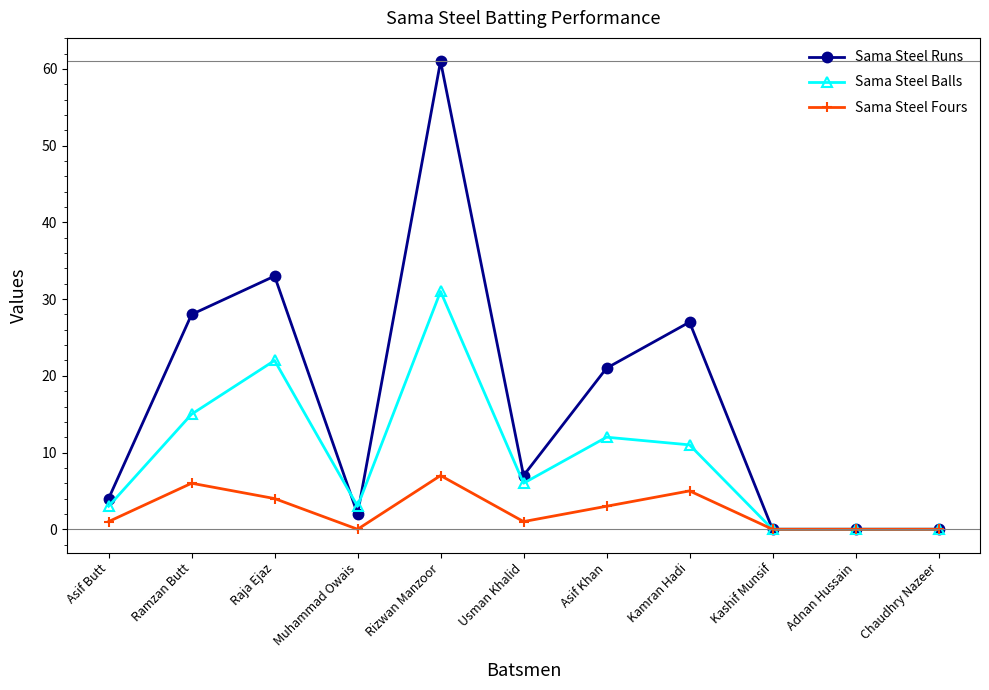

Rank the series by their average value, from highest to lowest.

Sama Steel Runs, Sama Steel Balls, Sama Steel Fours